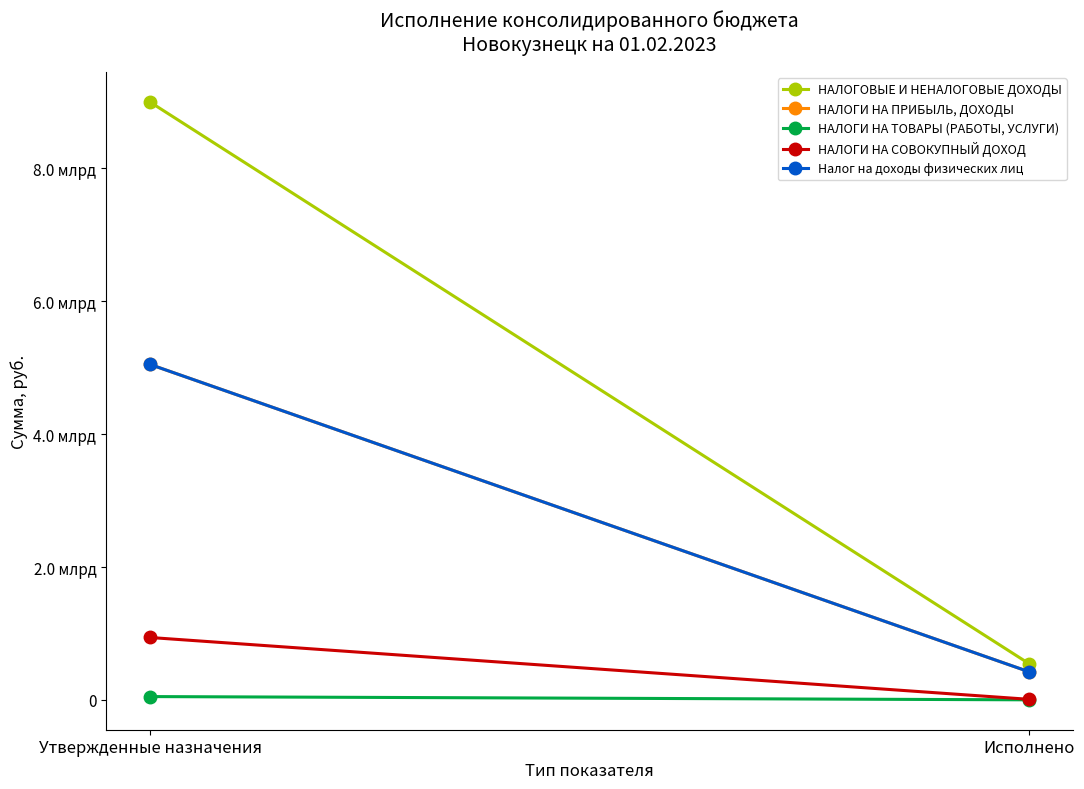

Is this an area chart (filled region under the line)?

No